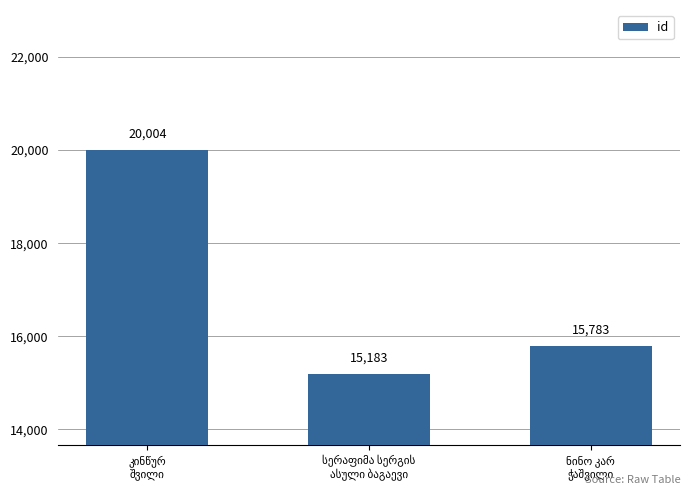

What is the difference between the maximum and second lowest values?

4221